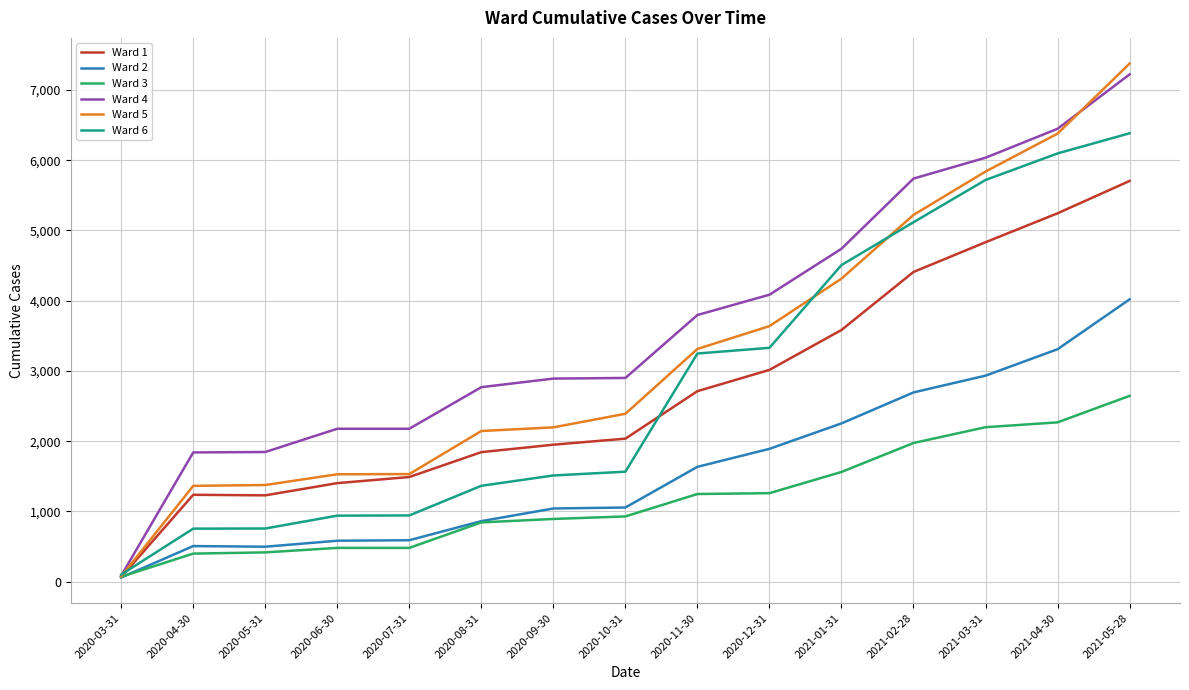

The value of Ward 1 at 2021-03-31 is 4832. True or false?

True